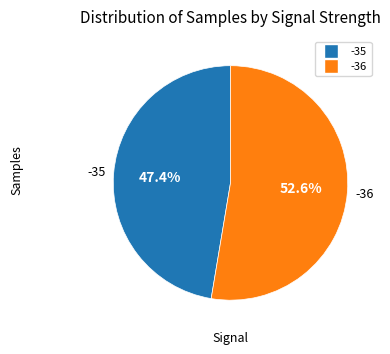

Does any single category account for the majority?

Yes